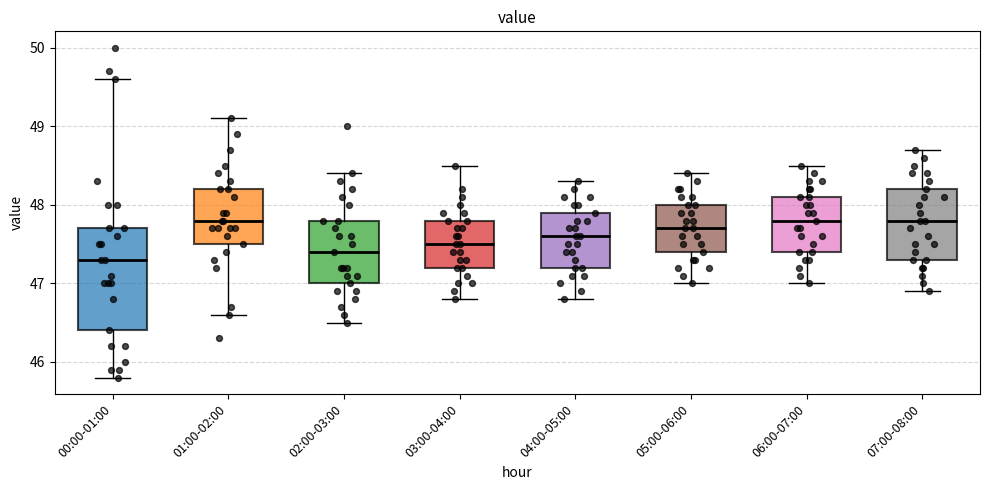

Where is the upper edge of the box for 01:00-02:00 on the y-axis? The values are not printed on the chart, so give them approximately, as read against the axis.

48.2